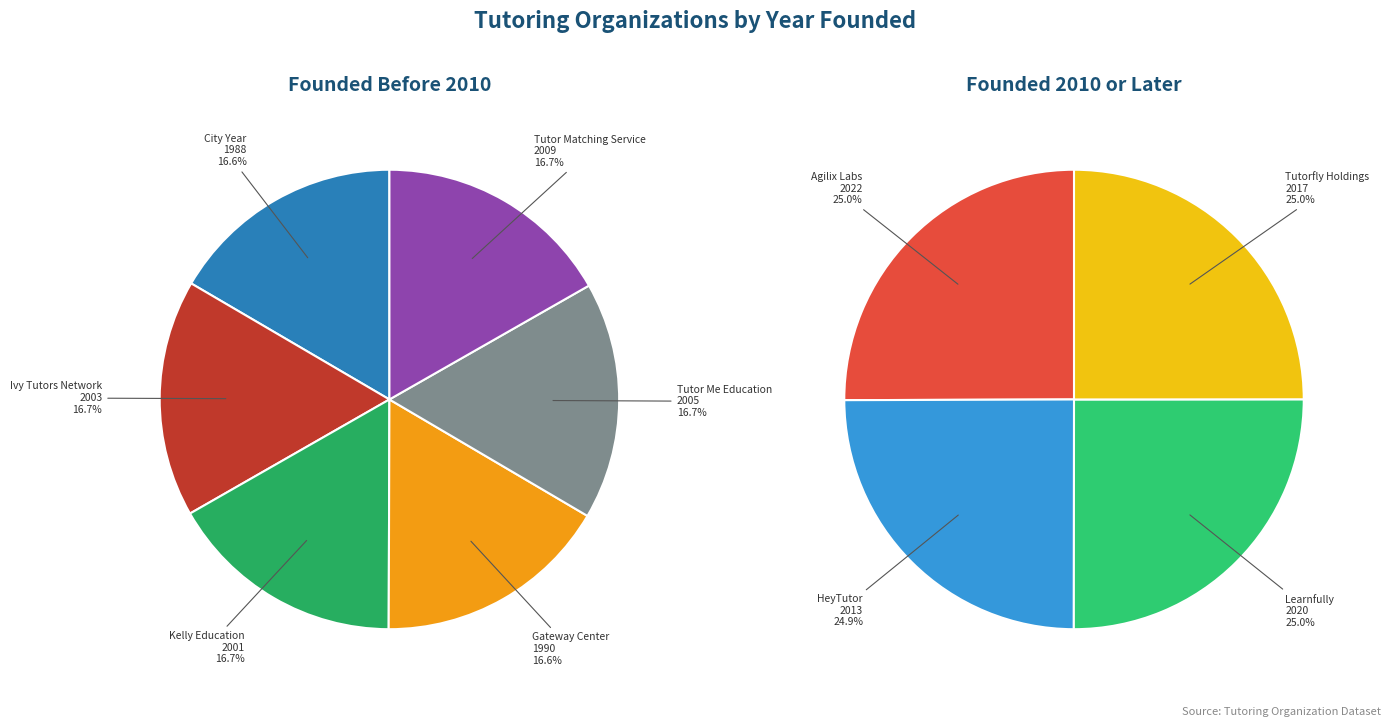

What is the ratio of the value at 9 to the value at 3?

1.0